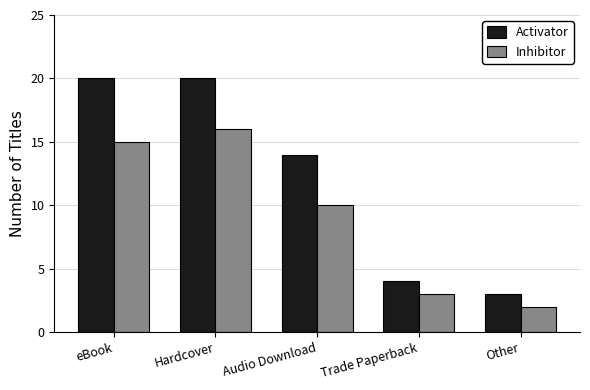

What is the value of the Inhibitor bar at the 5th from the left?

2